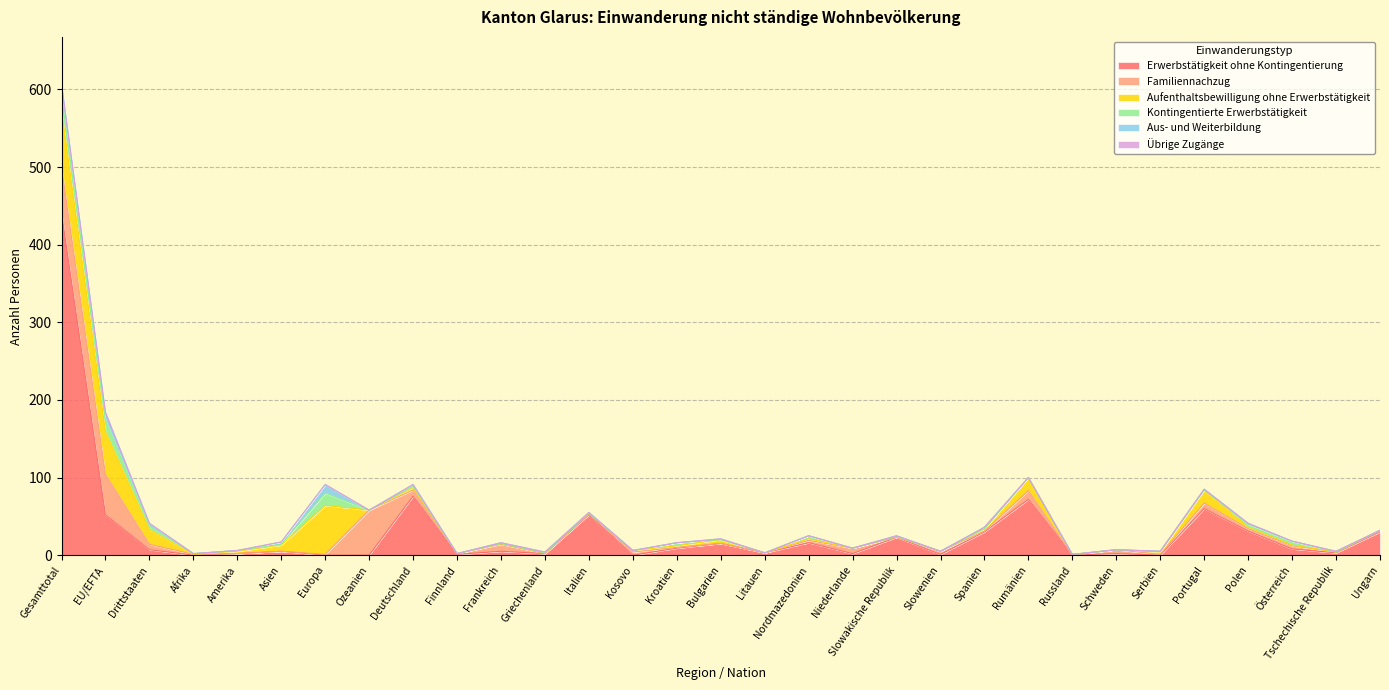

At how many categories does at least one series exceed 130?

1